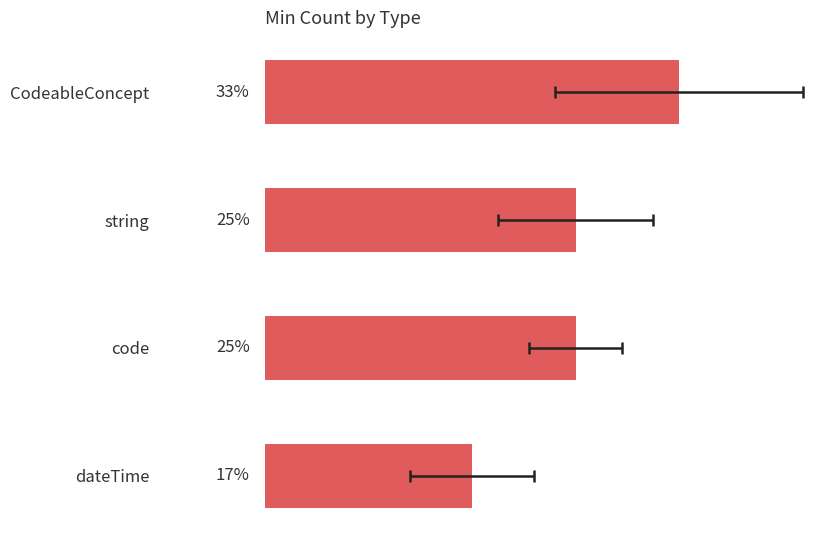

Rank the categories by value from lowest to highest.

3, 1, 2, 0